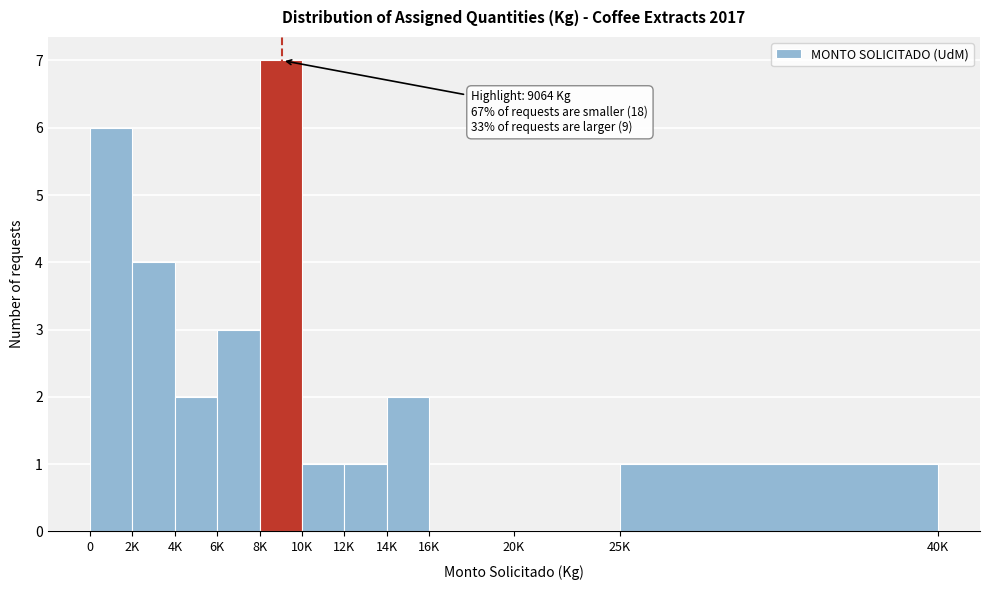

Reading left to right, extract all data points from this chart.

0=6	2K=4	4K=2	6K=3	8K=7	10K=1	12K=1	14K=2	16K=0	20K=0	25K=1